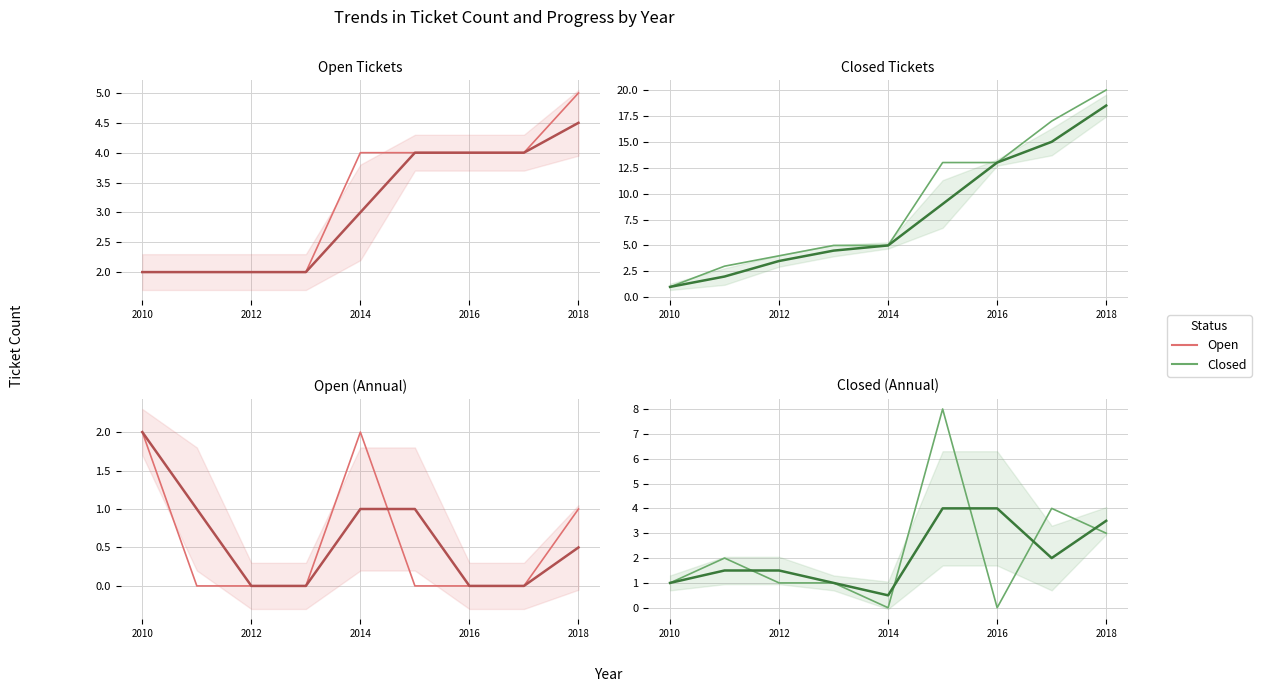

Does the chart display data point markers on the line(s)?

No